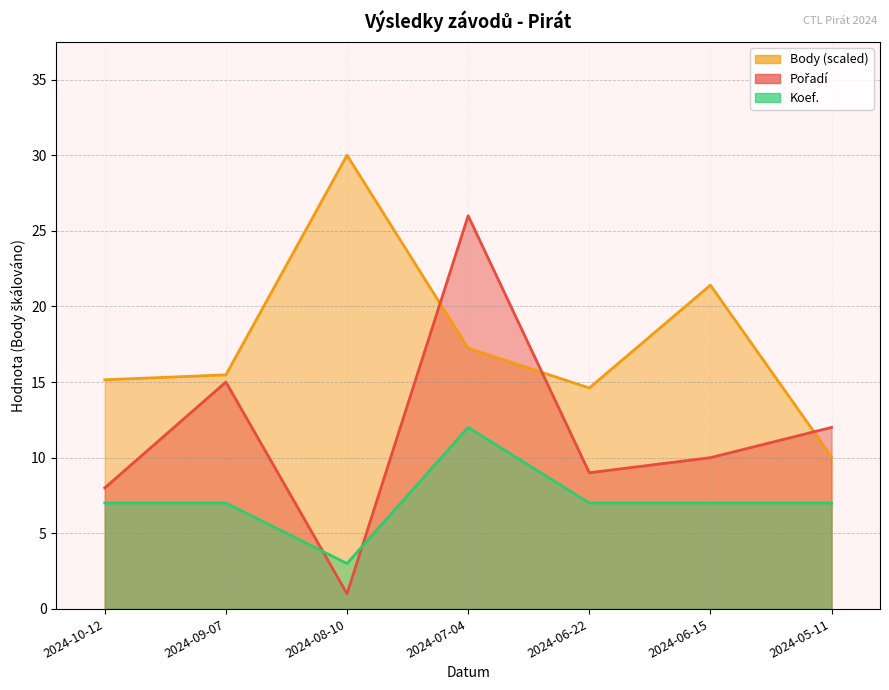

How many values in the Koef. series are below 7?

1